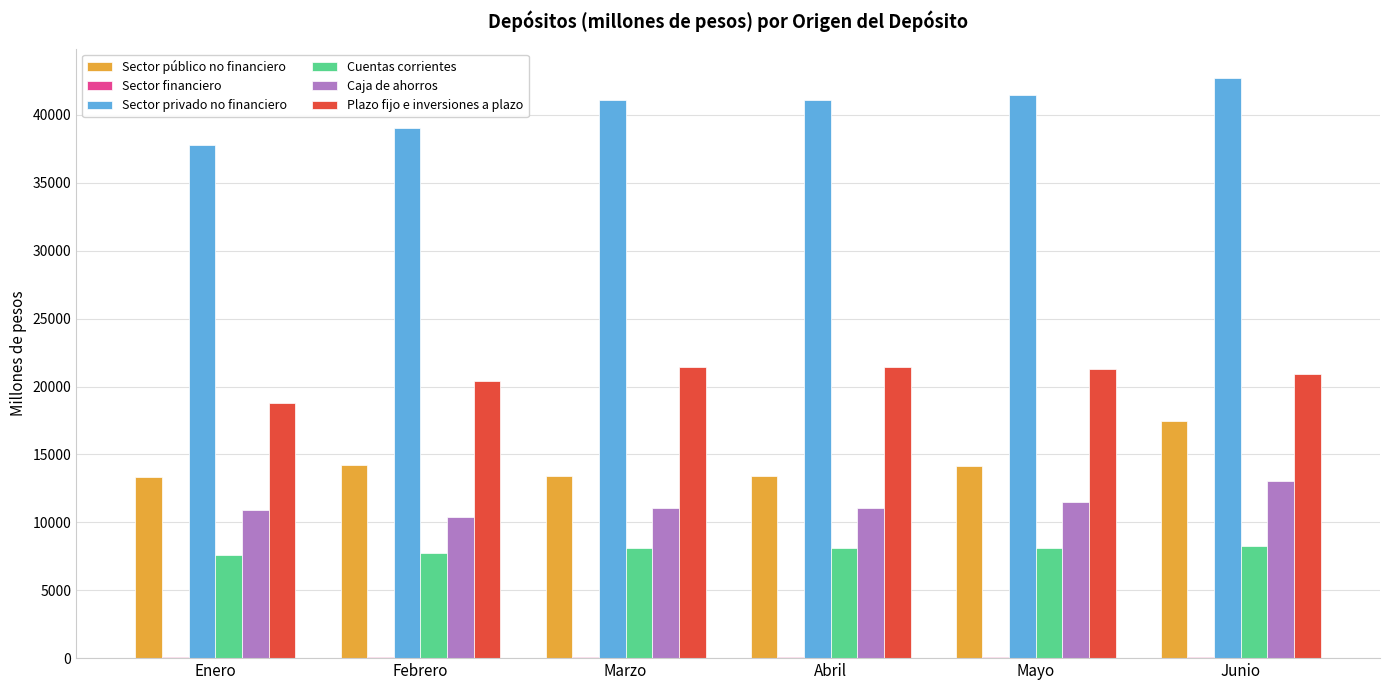

Are the bars grouped side by side (vs. stacked)?

Yes